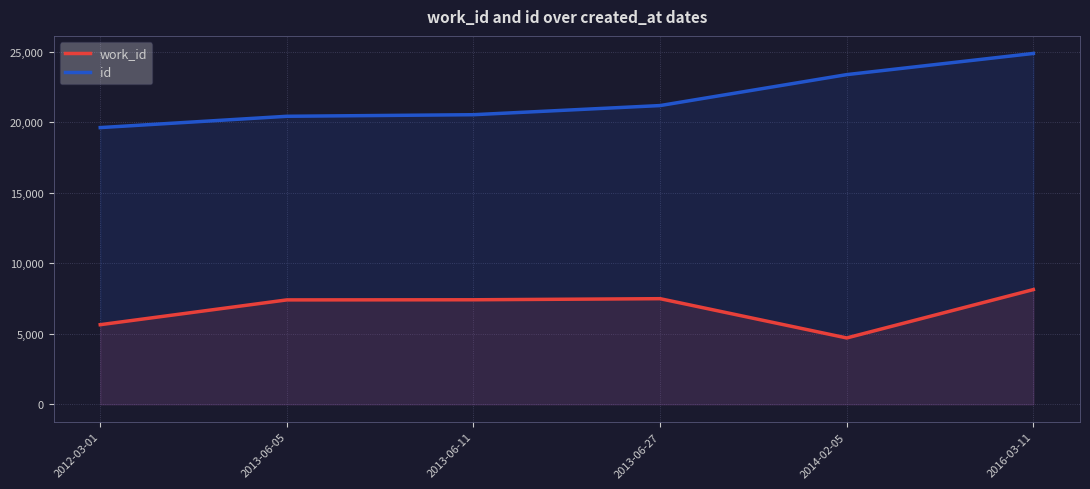

At how many categories does at least one series exceed 12894?

6